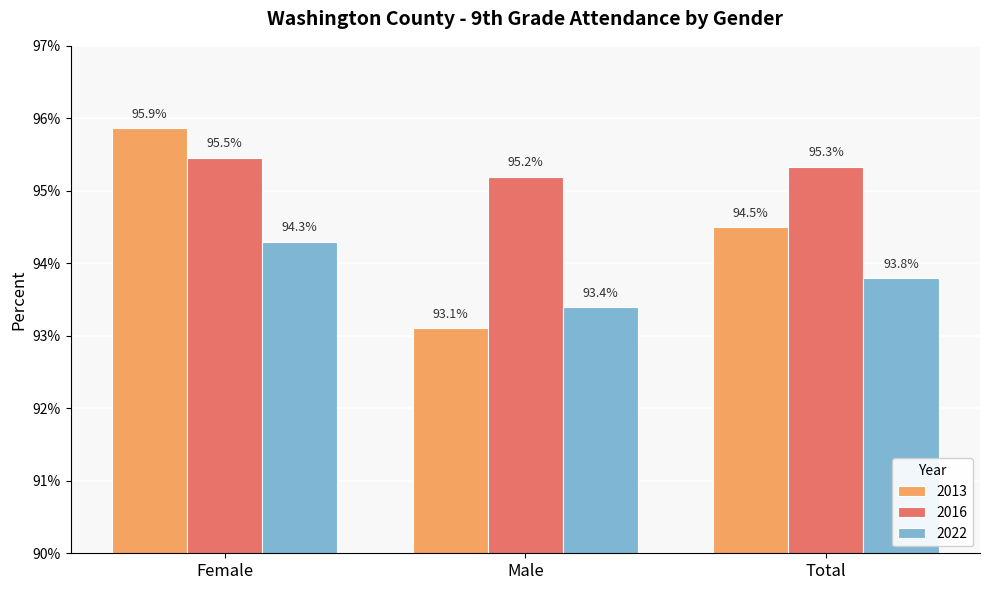

Between Male and Female, which is larger?

Female